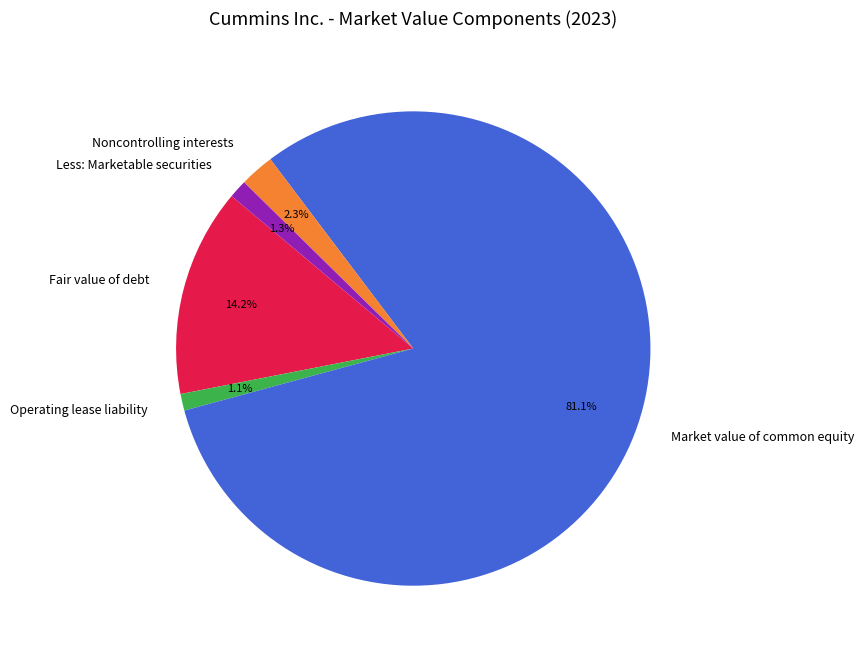

Does any single category account for the majority?

Yes